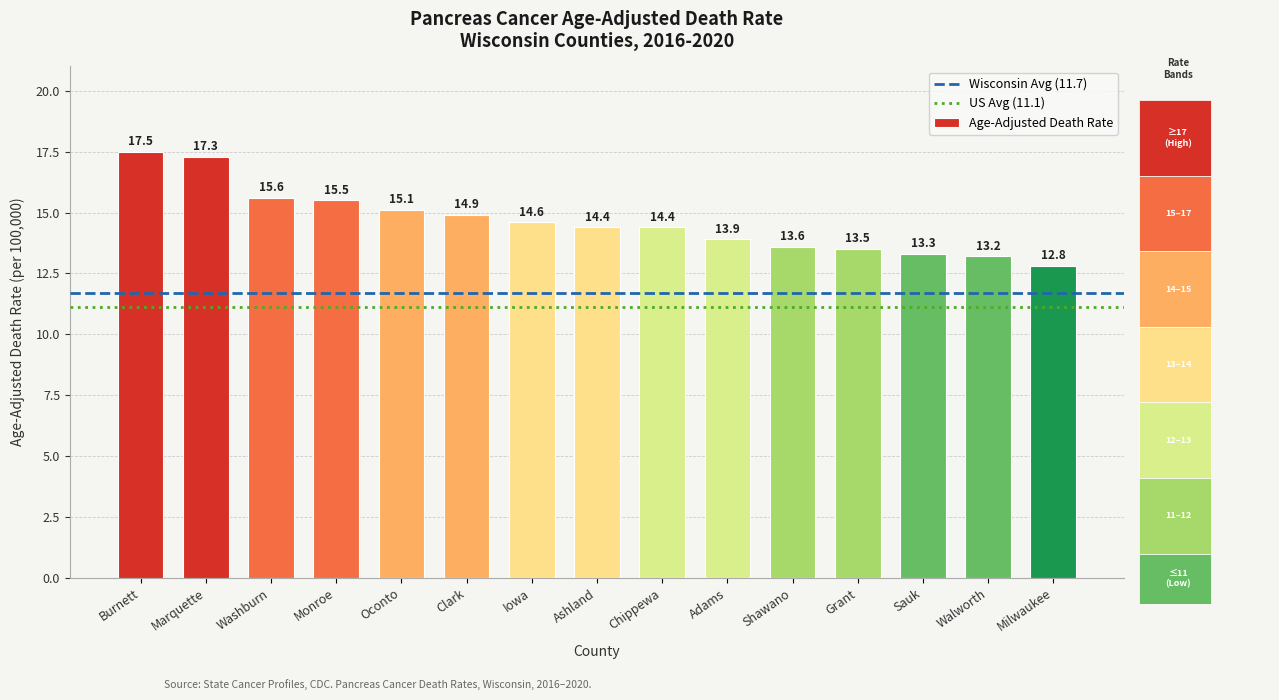

What is the maximum value shown in the chart?

17.5